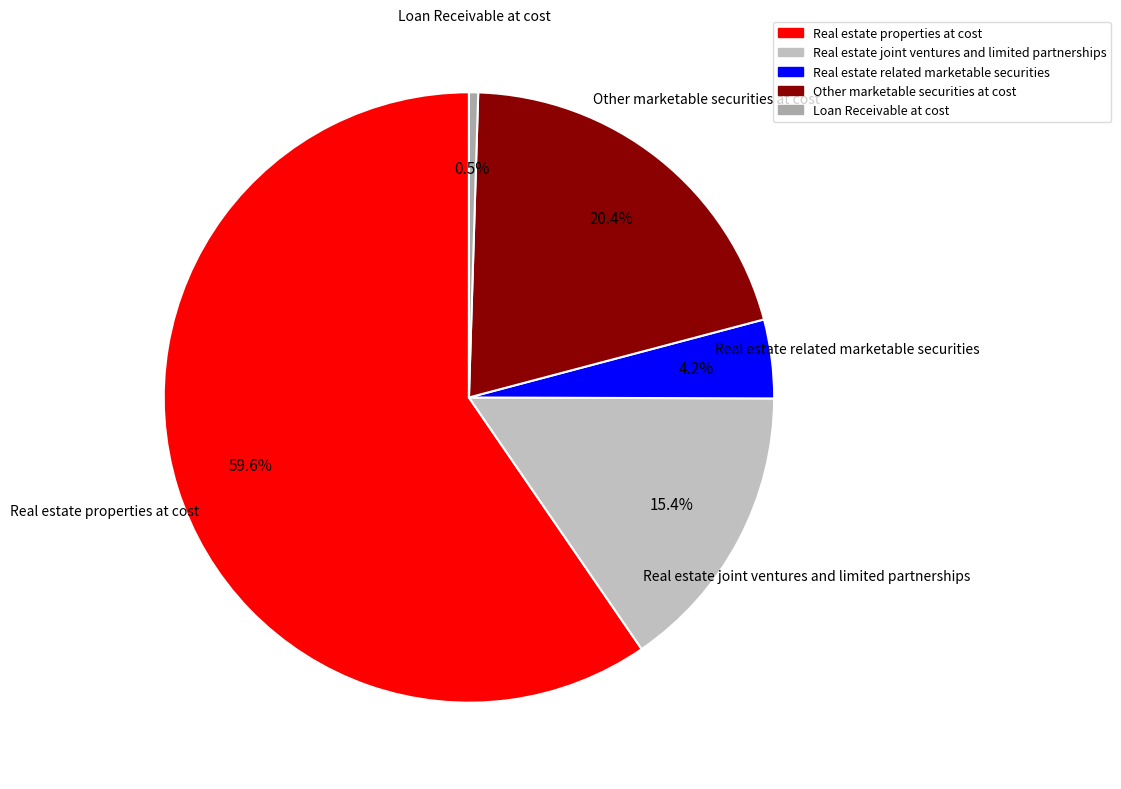

Is Real estate properties at cost the majority of the pie?

Yes